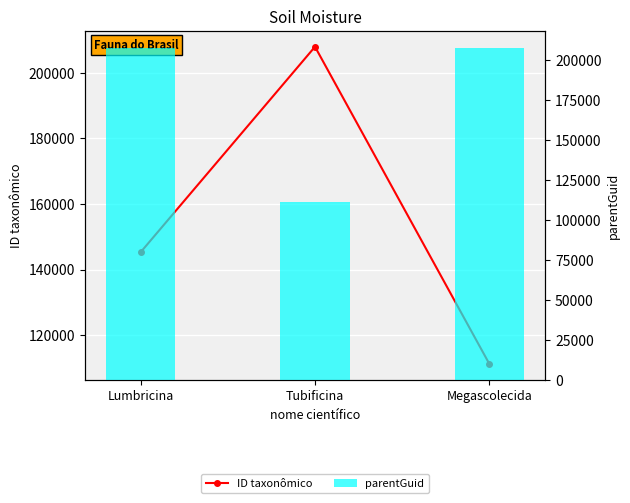

Is the value of ID taxonômico at Tubificina greater than the value of parentGuid at Lumbricina?

No